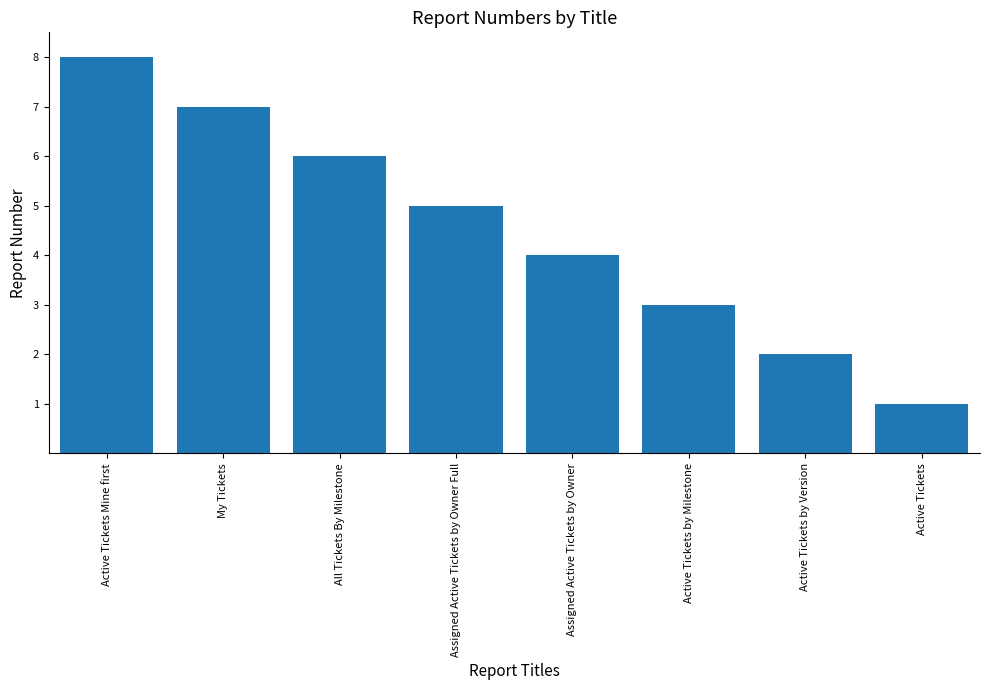

What is the value of the 3rd bar from the left?

6